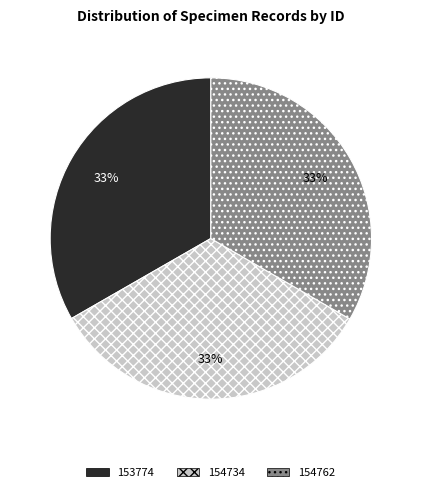

Does 154762 represent more than half of the total?

No